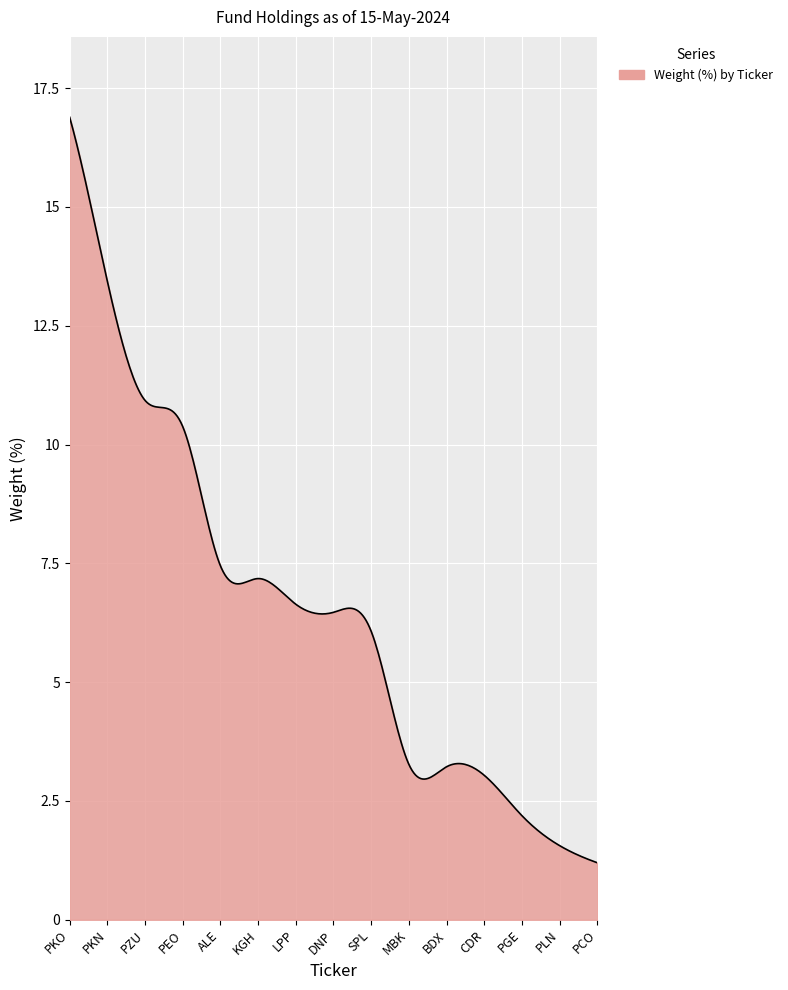

What is the minimum value shown in the chart?

1.2